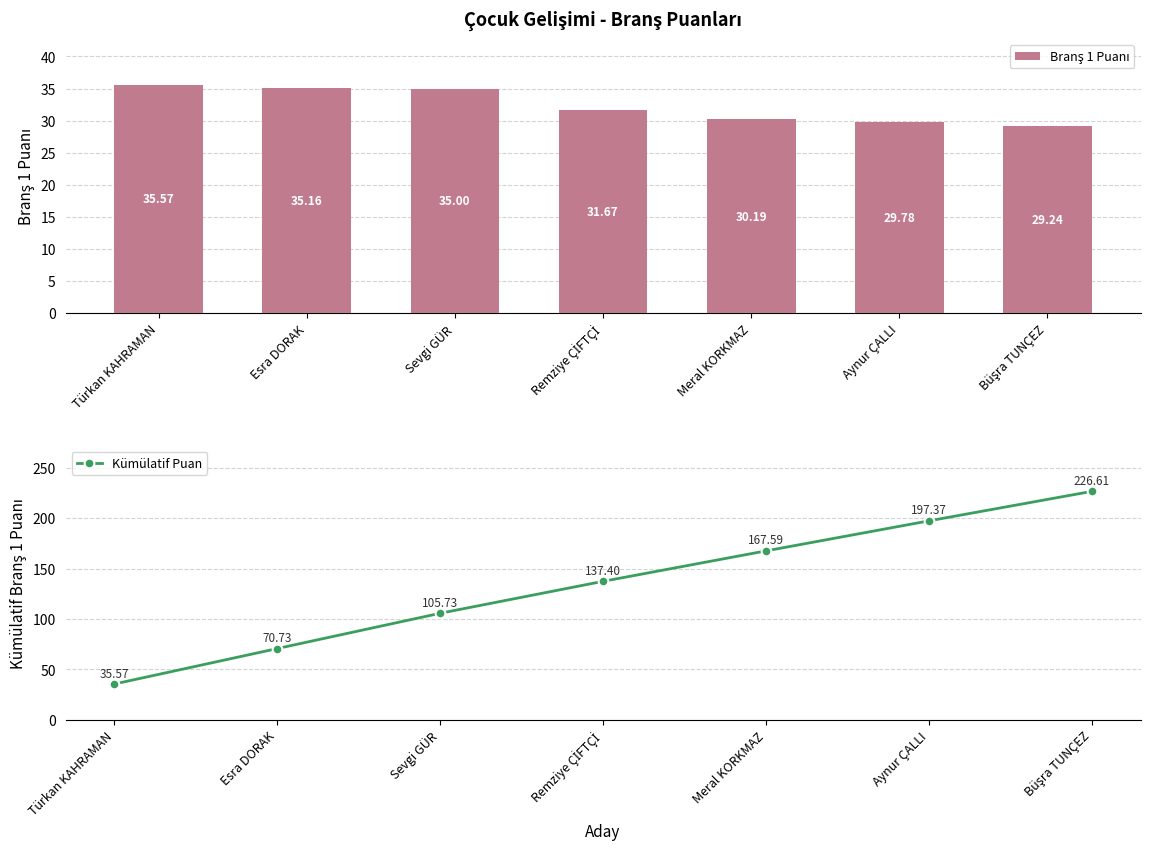

Reading right to left, what are all the values shown in this chart?

Branş 1 Puanı: Büşra TUNÇEZ=29.2	Aynur ÇALLI=29.8	Meral KORKMAZ=30.2	Remziye ÇİFTÇİ=31.7	Sevgi GÜR=35.0	Esra DORAK=35.2	Türkan KAHRAMAN=35.6
Kümülatif Puan: Büşra TUNÇEZ=226.6	Aynur ÇALLI=197.4	Meral KORKMAZ=167.6	Remziye ÇİFTÇİ=137.4	Sevgi GÜR=105.7	Esra DORAK=70.7	Türkan KAHRAMAN=35.6